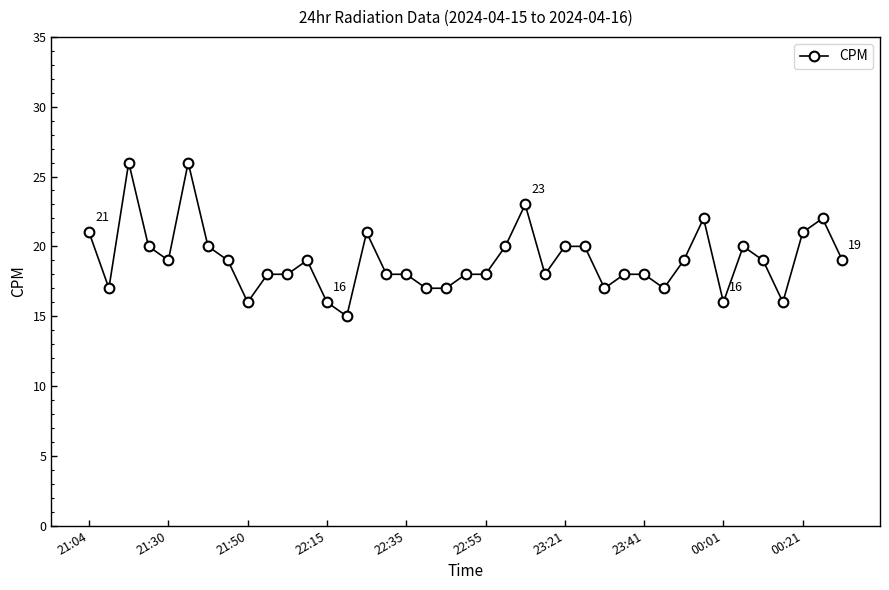

What is the value of the 34th point from the left?

20